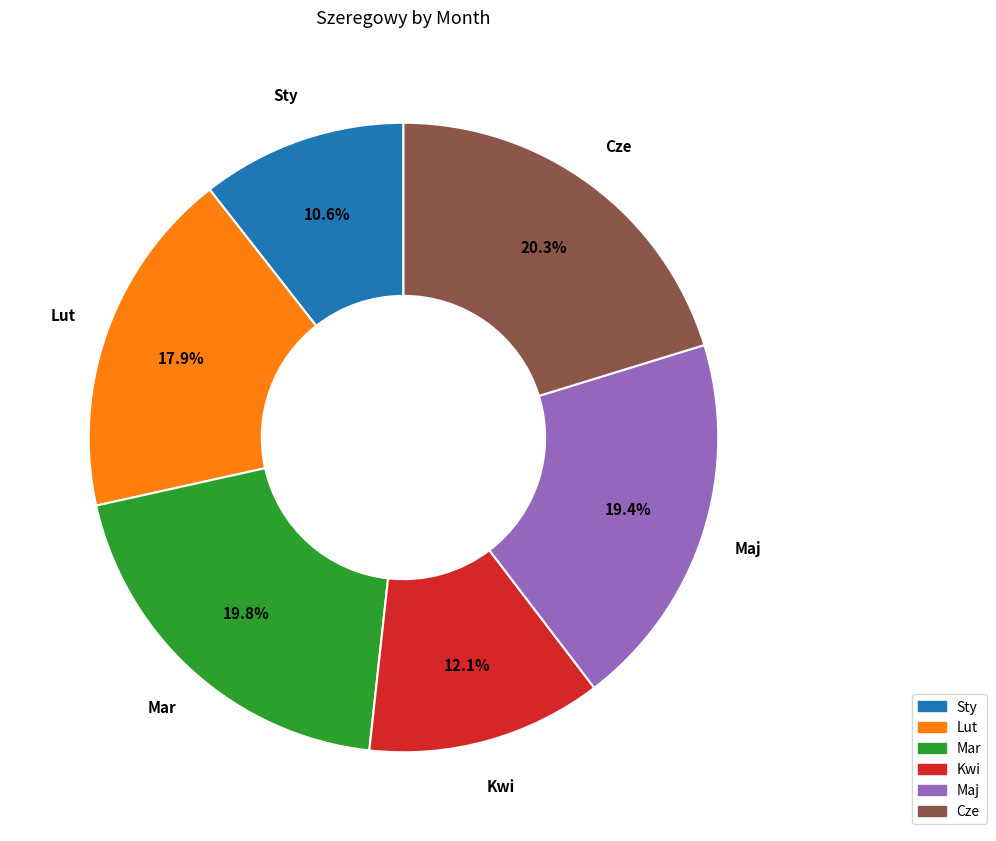

To the nearest percent, what is the difference between the Lut and Kwi slice percentages?

6%